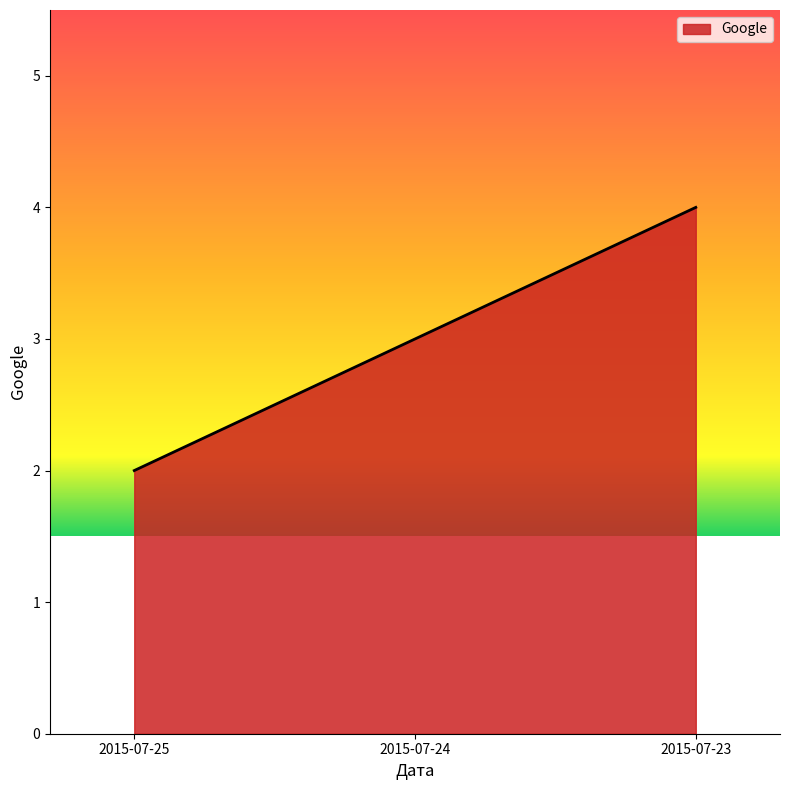

Rank the categories by value from lowest to highest.

2015-07-25, 2015-07-24, 2015-07-23